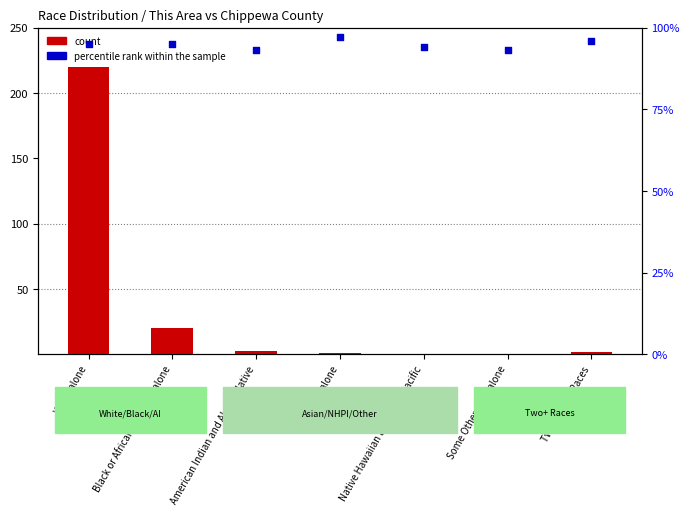

What are all the series names shown in the legend?

count, percentile rank within the sample